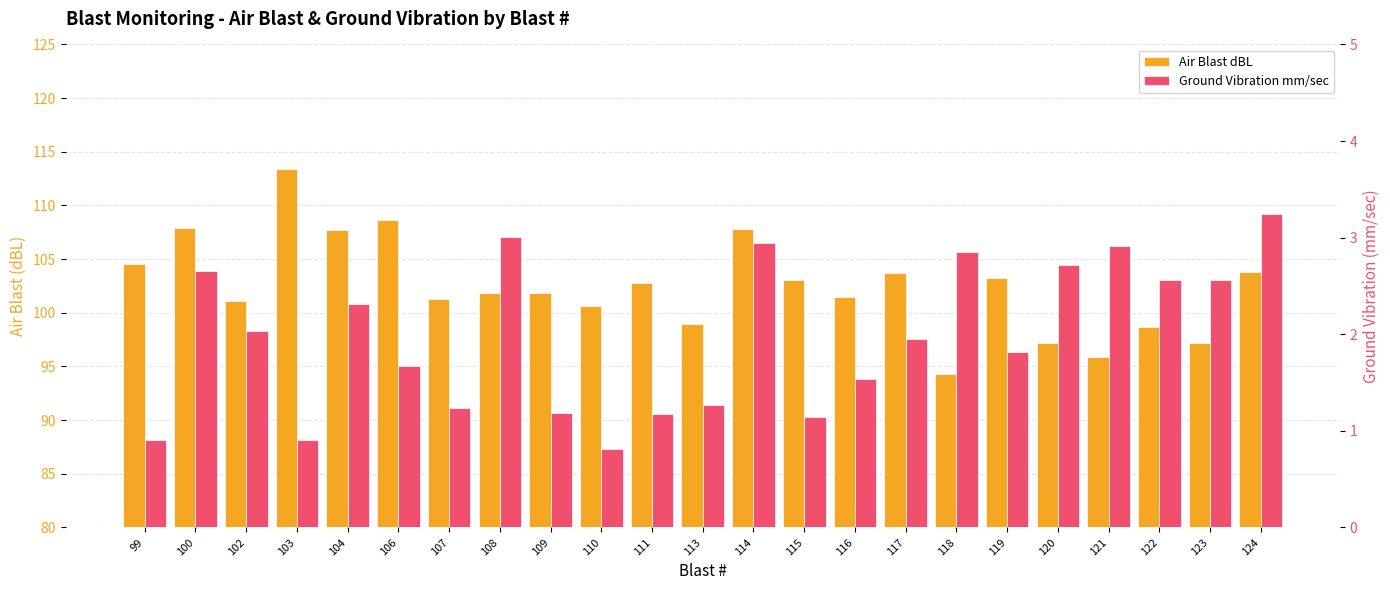

What are all the series names shown in the legend?

Air Blast dBL, Ground Vibration mm/sec